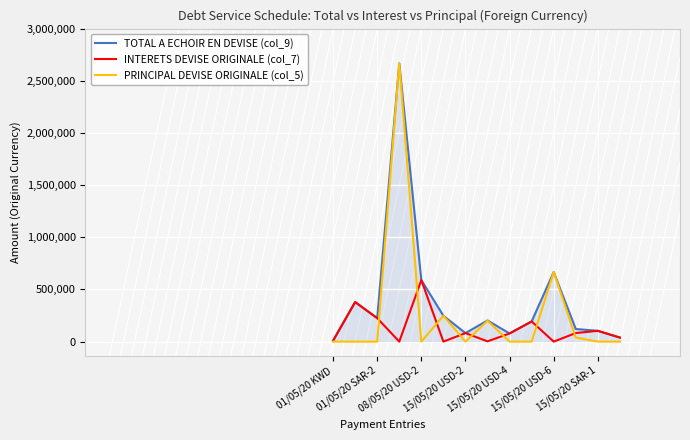

Rank the series by their average value, from highest to lowest.

TOTAL A ECHOIR EN DEVISE (col_9), PRINCIPAL DEVISE ORIGINALE (col_5), INTERETS DEVISE ORIGINALE (col_7)